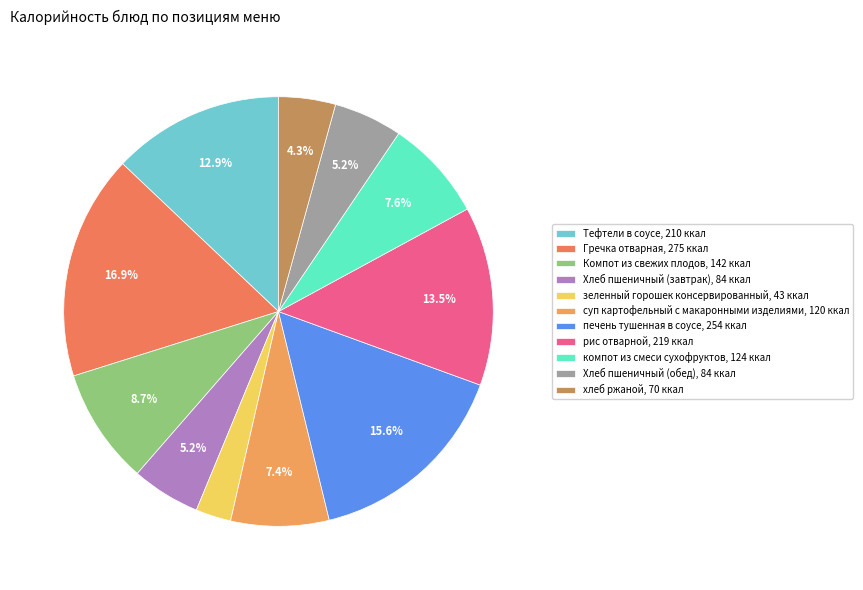

To the nearest percent, what percentage of the pie is компот из смеси сухофруктов?

8%